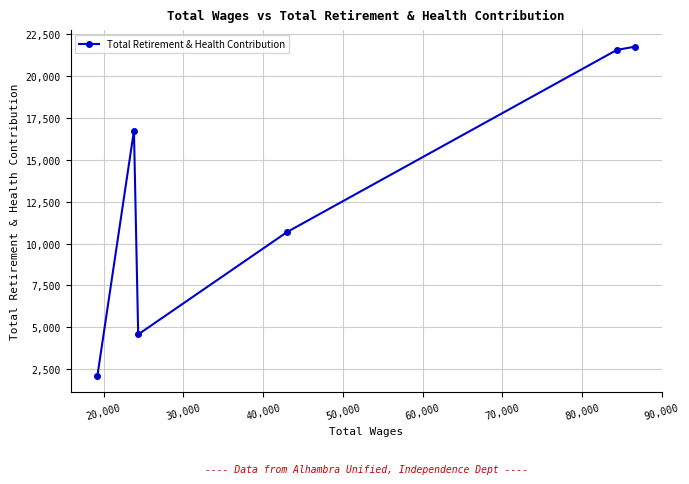

How many points are lower than both their immediate neighbors (excluding endpoints)?

1